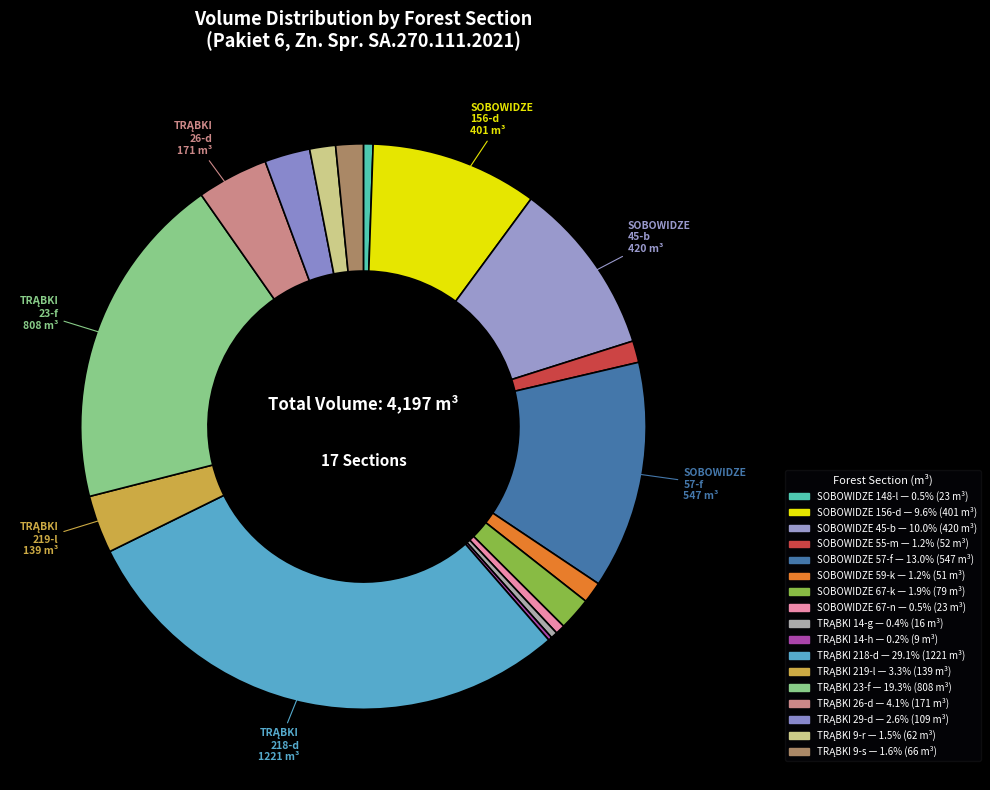

What is the ratio of the value at TRĄBKI 26-d to the value at TRĄBKI 14-h?

19.0